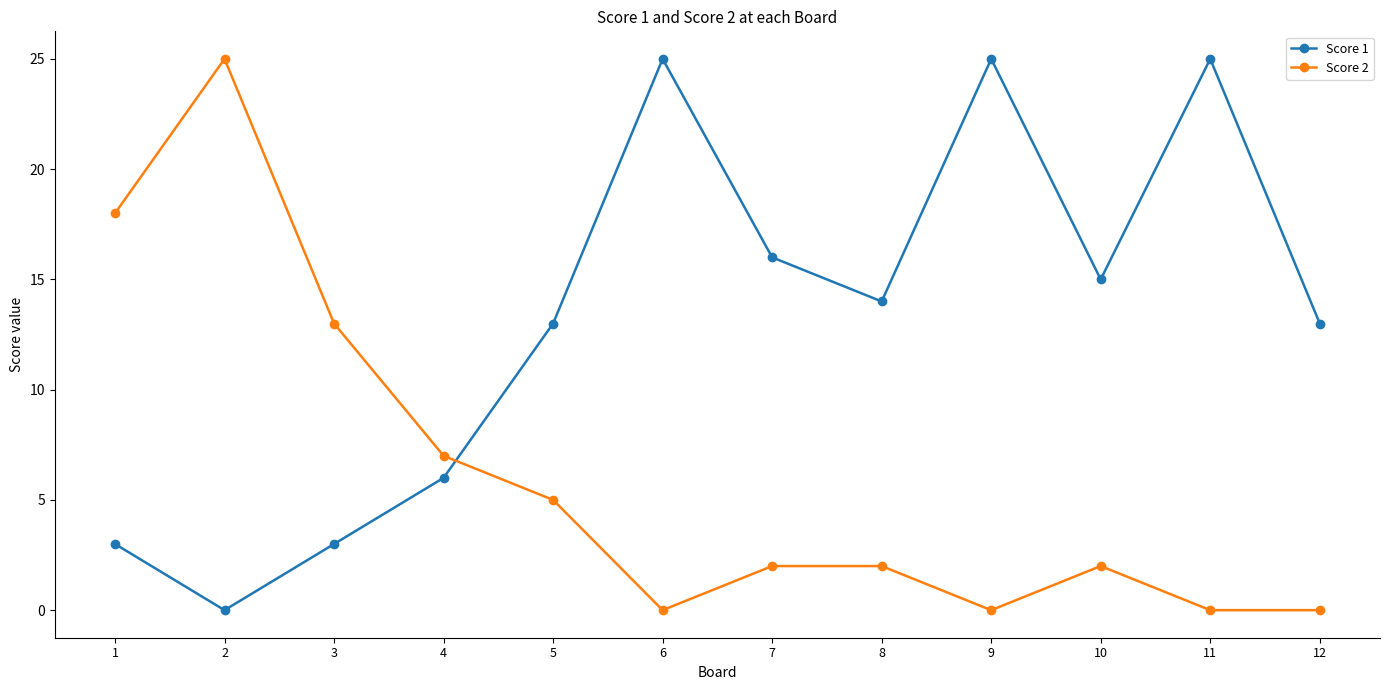

What are all the series names shown in the legend?

Score 1, Score 2